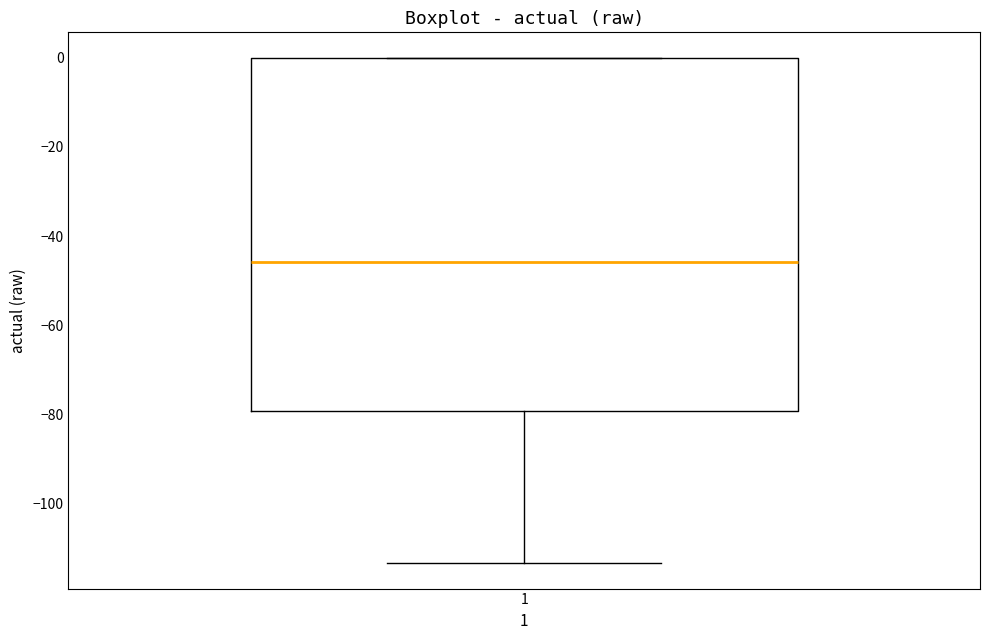

Where does the lower whisker of the box at x = 1 end on the y-axis? The values are not printed on the chart, so give them approximately, as read against the axis.

-114